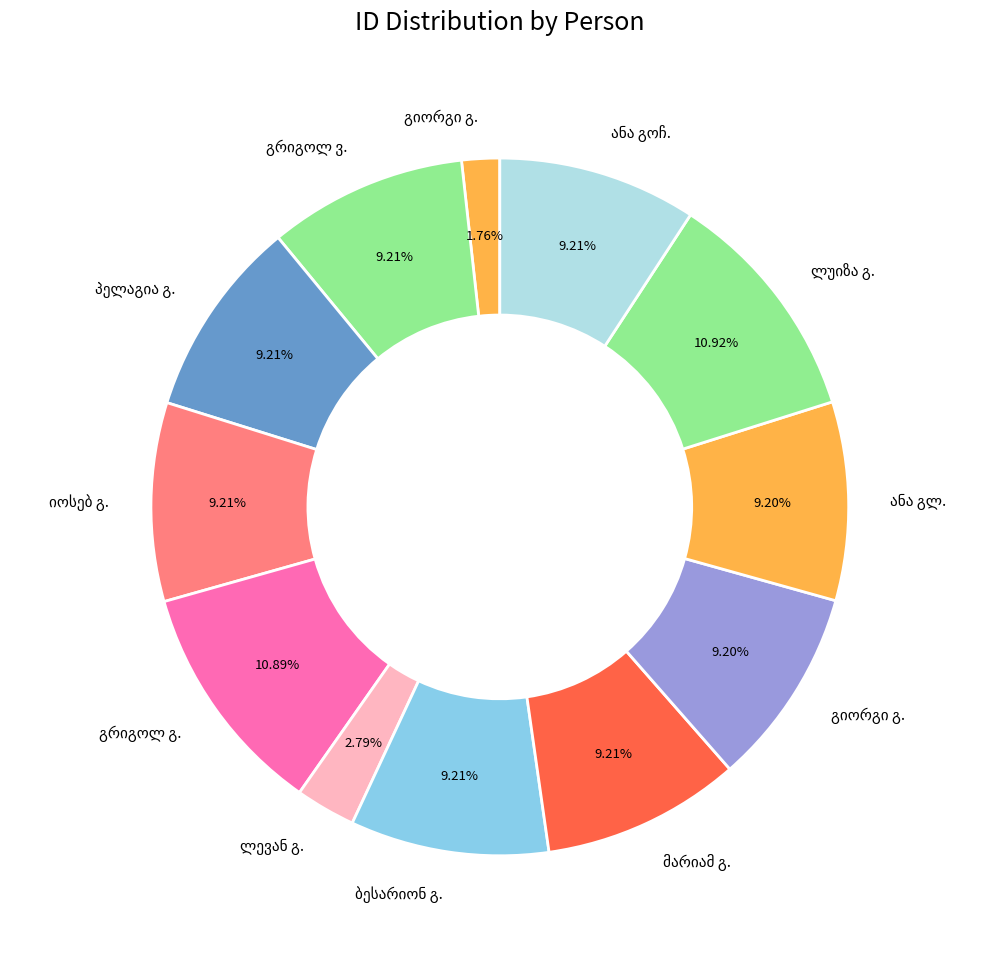

How many slices are in this pie chart?

12